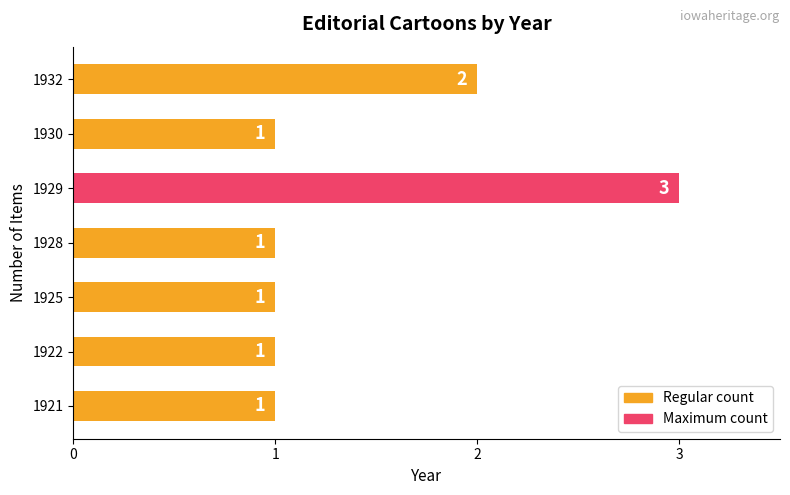

Where is the data nearest to the value 2?

1932